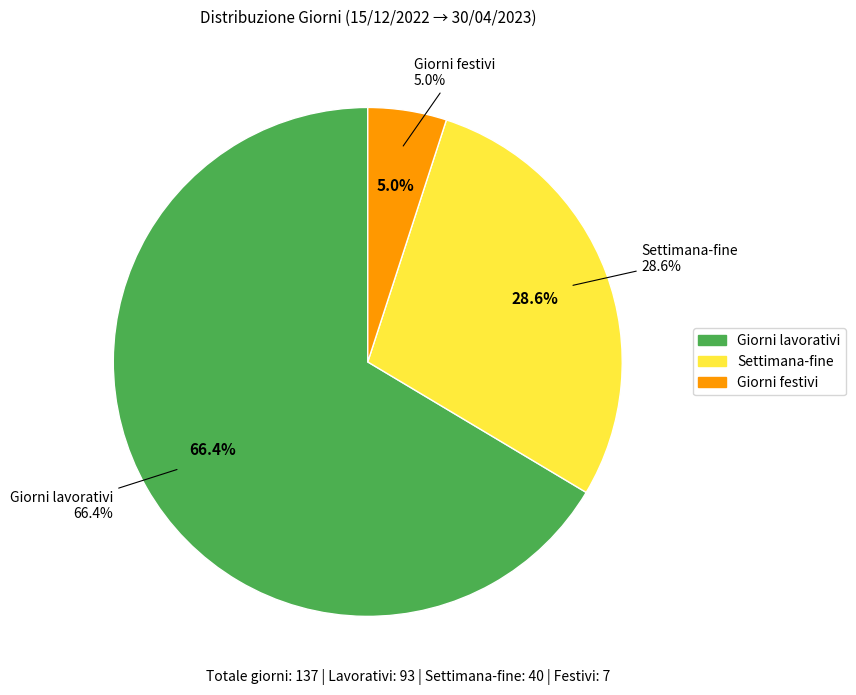

To the nearest percent, what is the difference between the Giorni lavorativi and Settimana-fine slice percentages?

38%